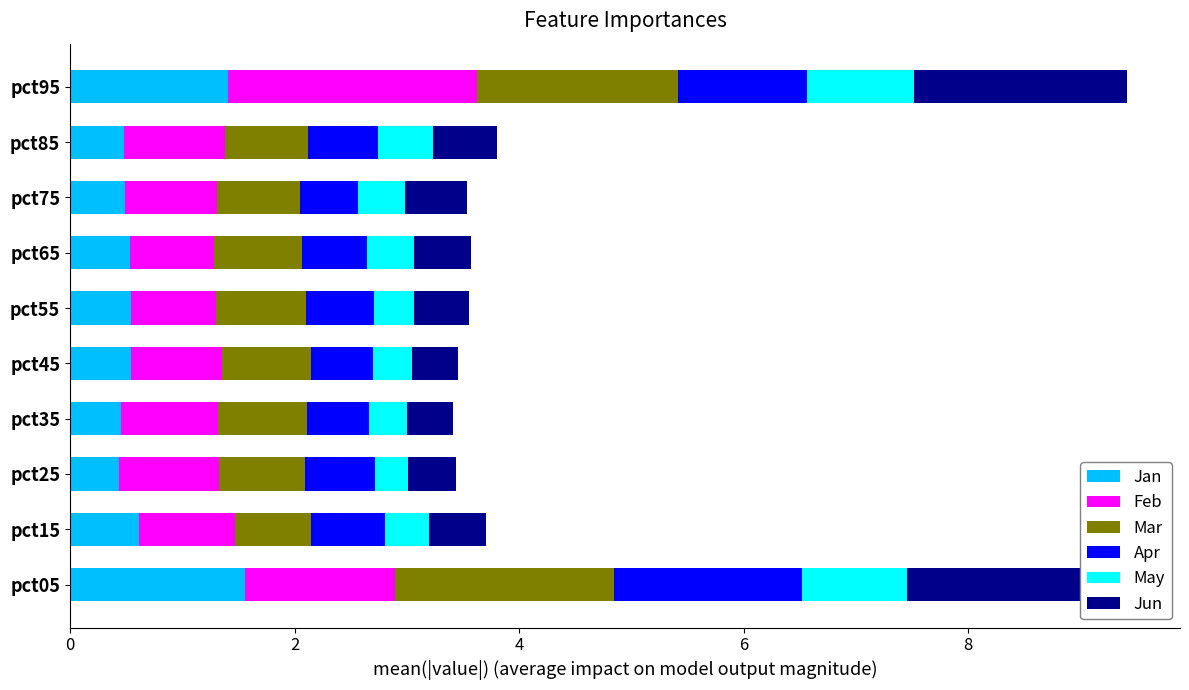

What is the total value across all series at pct85?

3.8